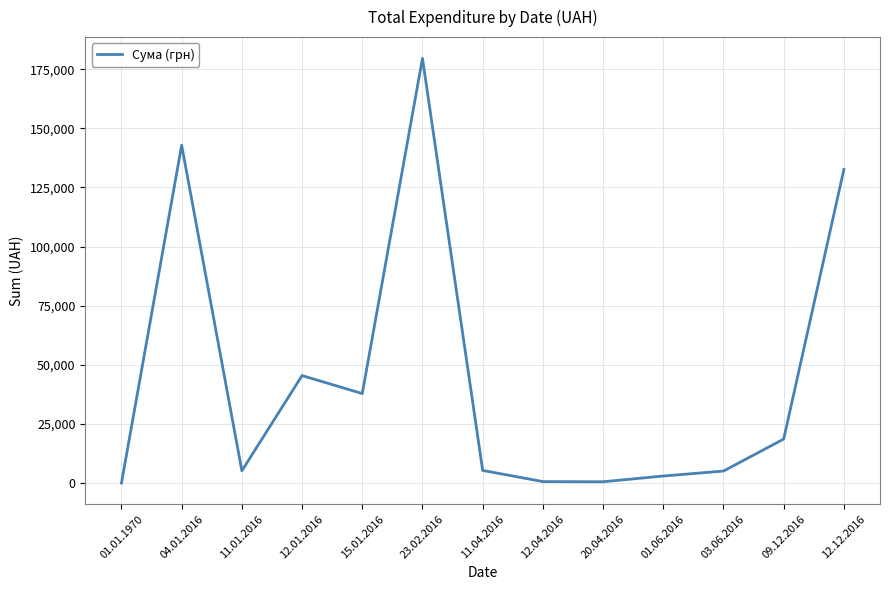

The value at 12.12.2016 is 88821.5. True or false?

False